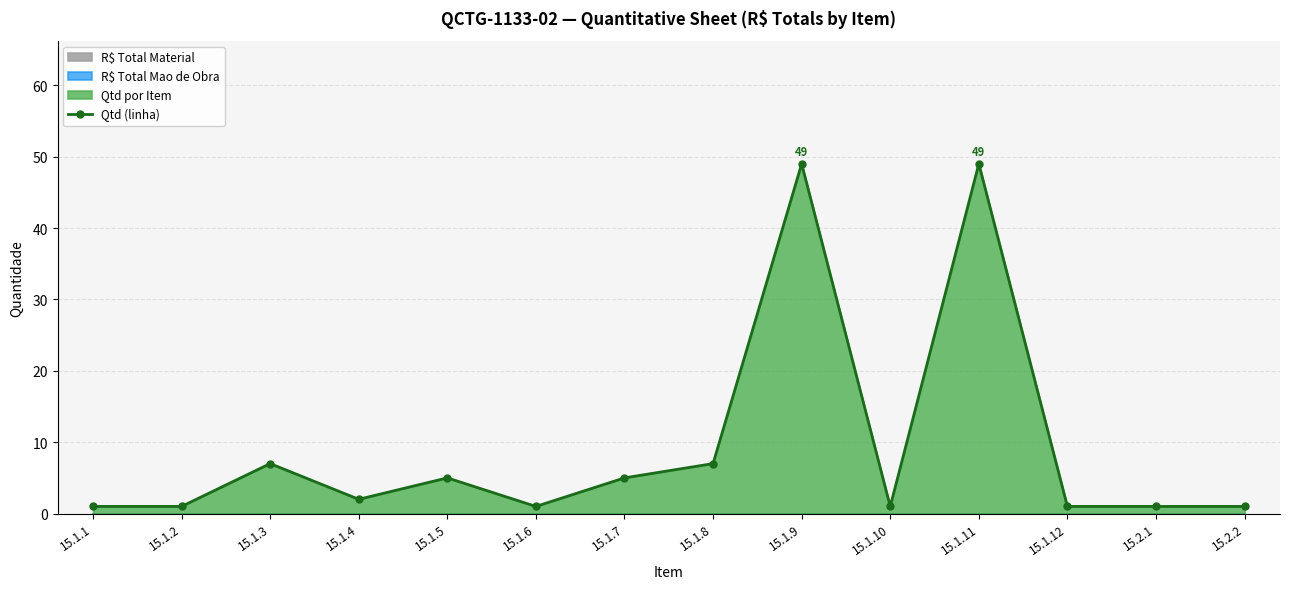

What position from the left is 15.1.12?

12